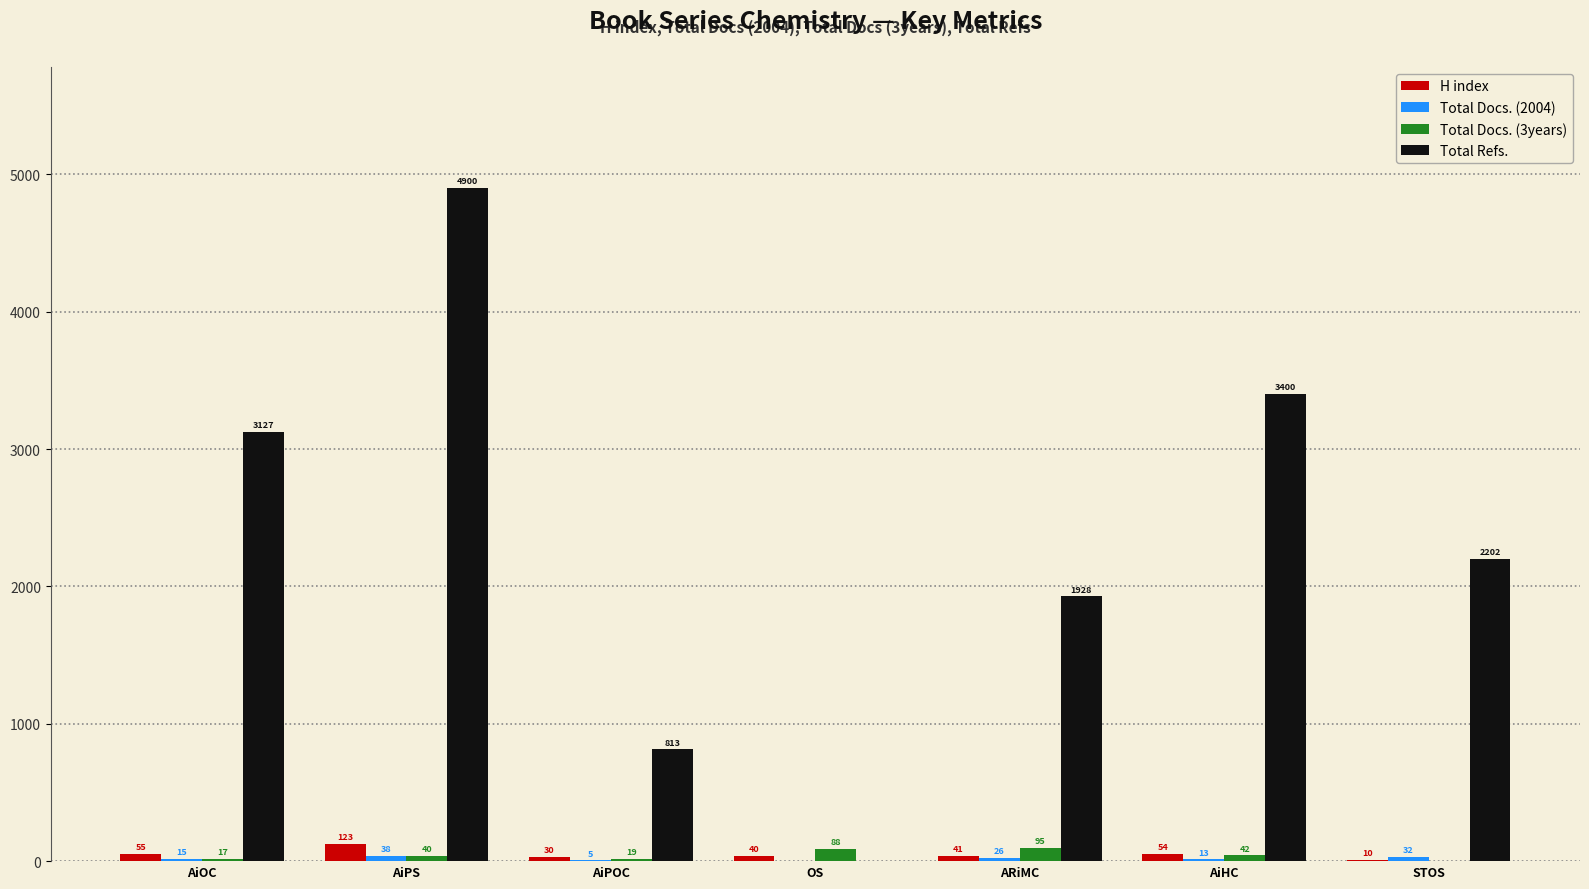

What is the sum of the Total Refs. values at STOS and AiHC?

5602